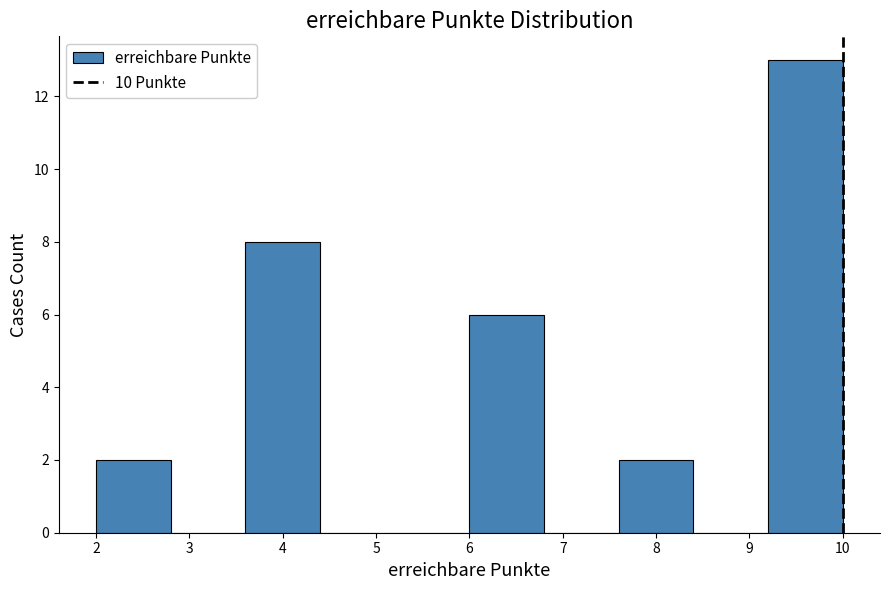

Reading left to right, transcribe this chart: for each bar, give the range it covers on the x-axis and its height. The values are not printed on the chart, so give them approximately, as read against the axis.

2.0 to 2.8: 2
2.8 to 3.6: 0
3.6 to 4.4: 8
4.4 to 5.2: 0
5.2 to 6.0: 0
6.0 to 6.8: 6
6.8 to 7.6: 0
7.6 to 8.4: 2
8.4 to 9.2: 0
9.2 to 10.0: 13